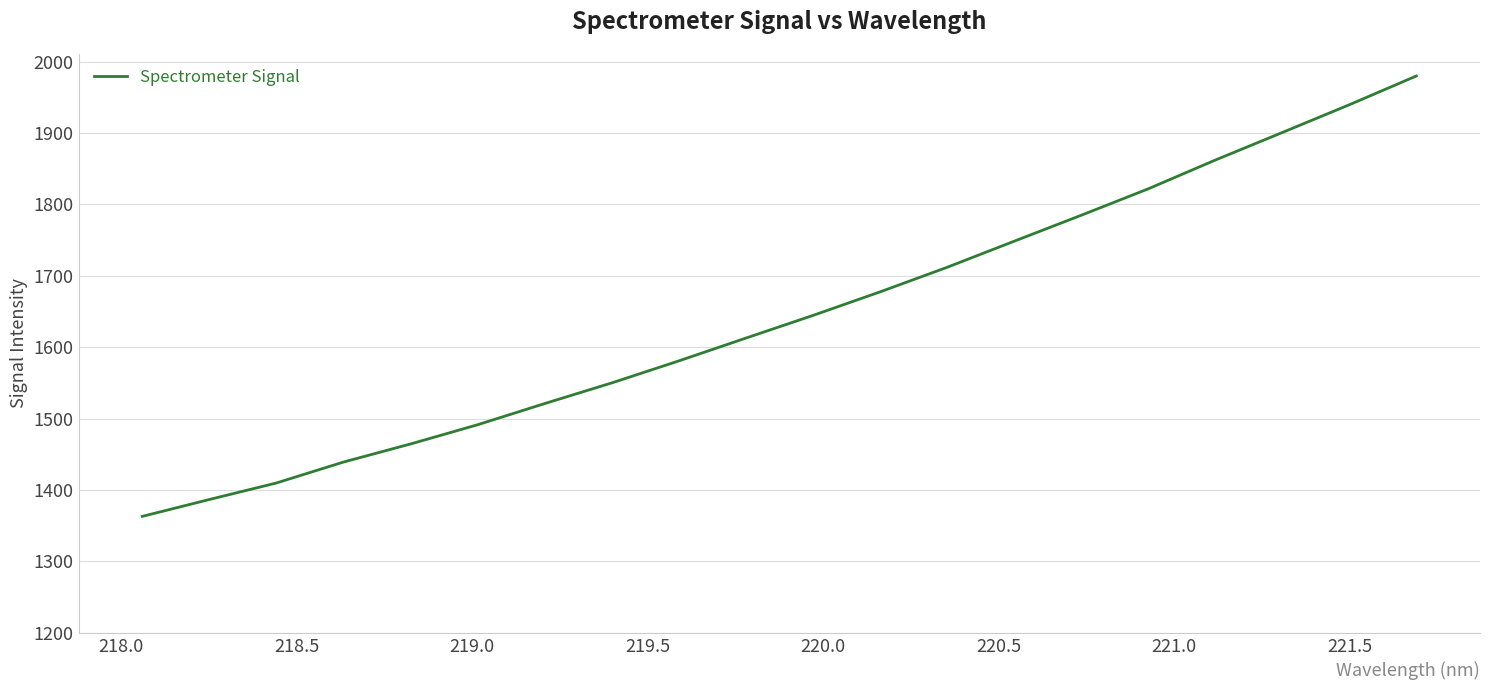

What is the smallest value displayed?

1363.1